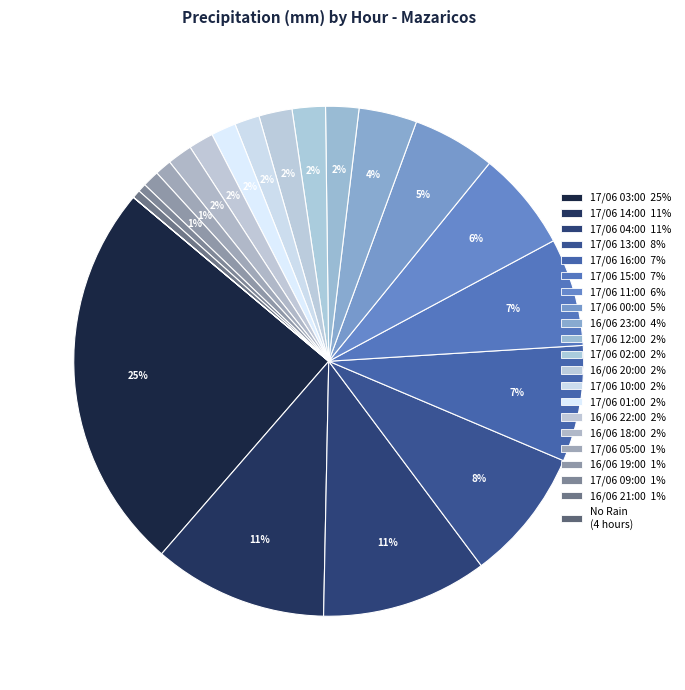

Is there any slice that represents more than half of the pie?

No